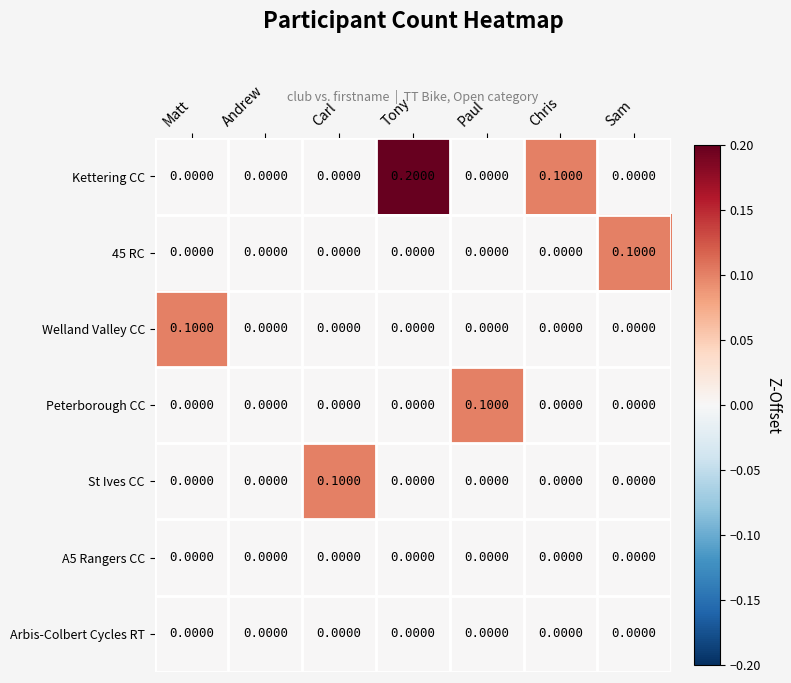

At which label does Kettering CC reach its peak?

Tony